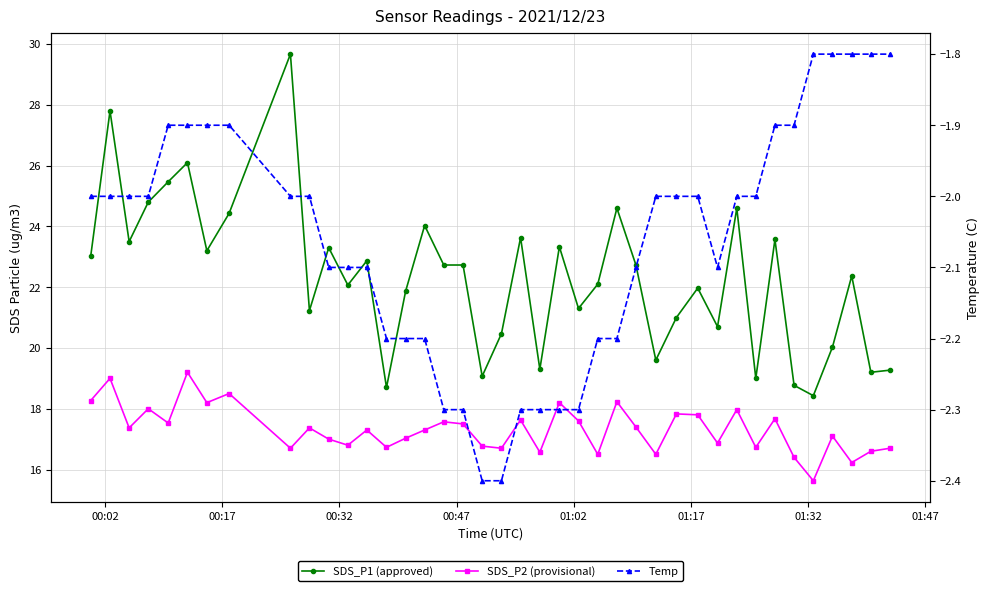

Is this an area chart (filled region under the line)?

No